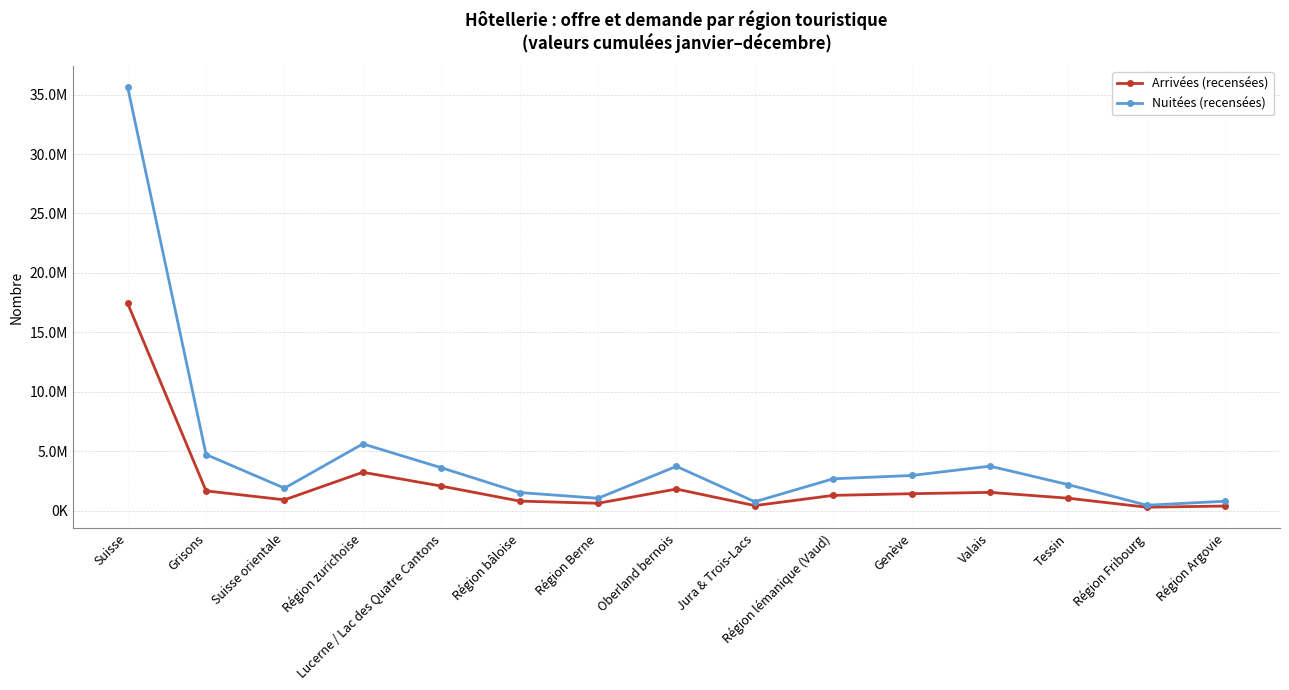

Is this an area chart (filled region under the line)?

No